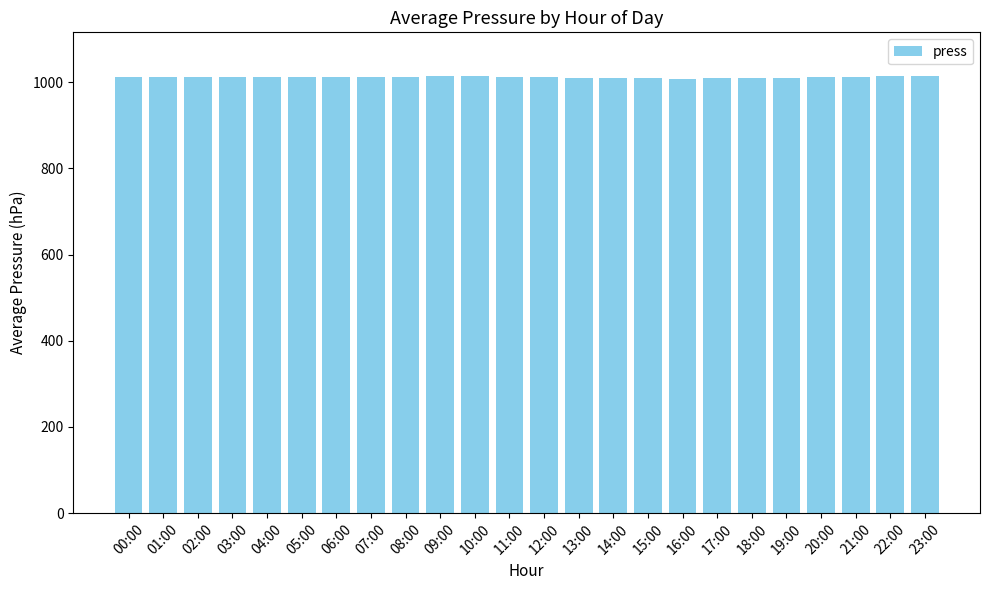

Approximately how many times larger is the value at 21:00 compared to 13:00?

1.0